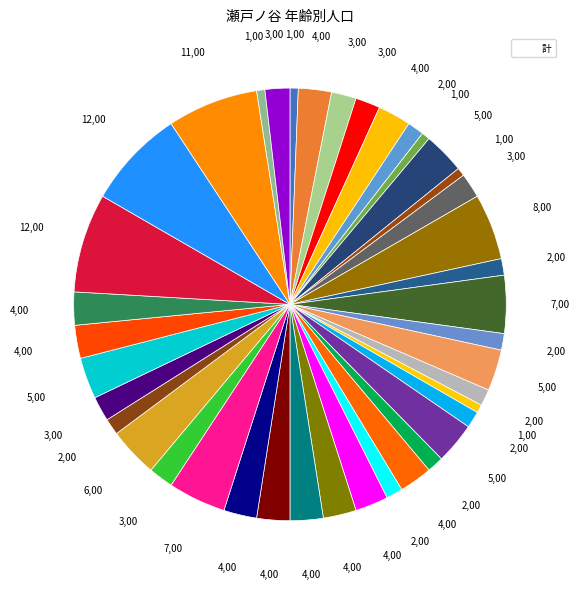

How many segments does this pie chart have?

40